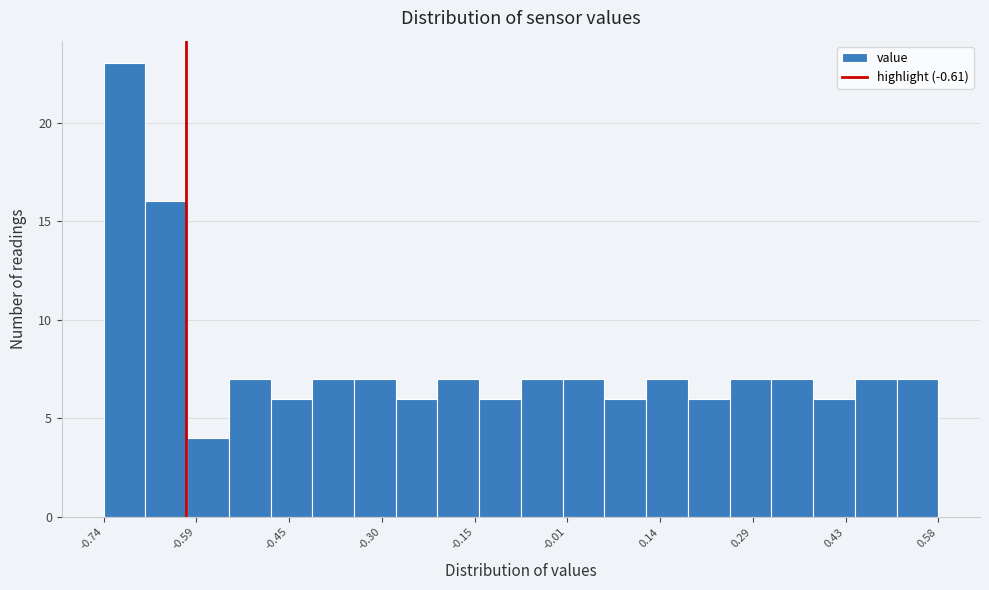

Read against the x-axis, roughly where is the centre of the tallest bar?

-0.70